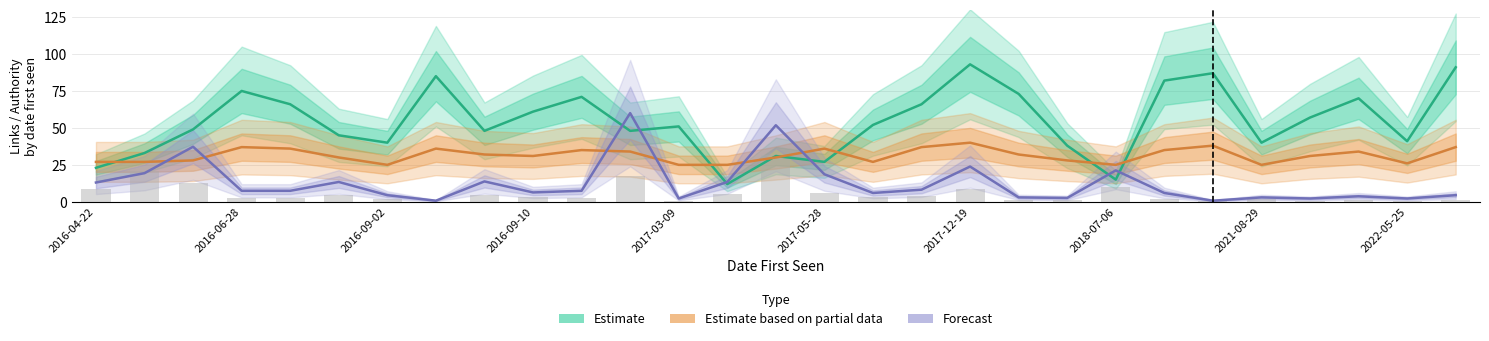

At 2022-05-25, list the series in order from largest to smallest.

Estimate, Estimate based on partial data, Forecast